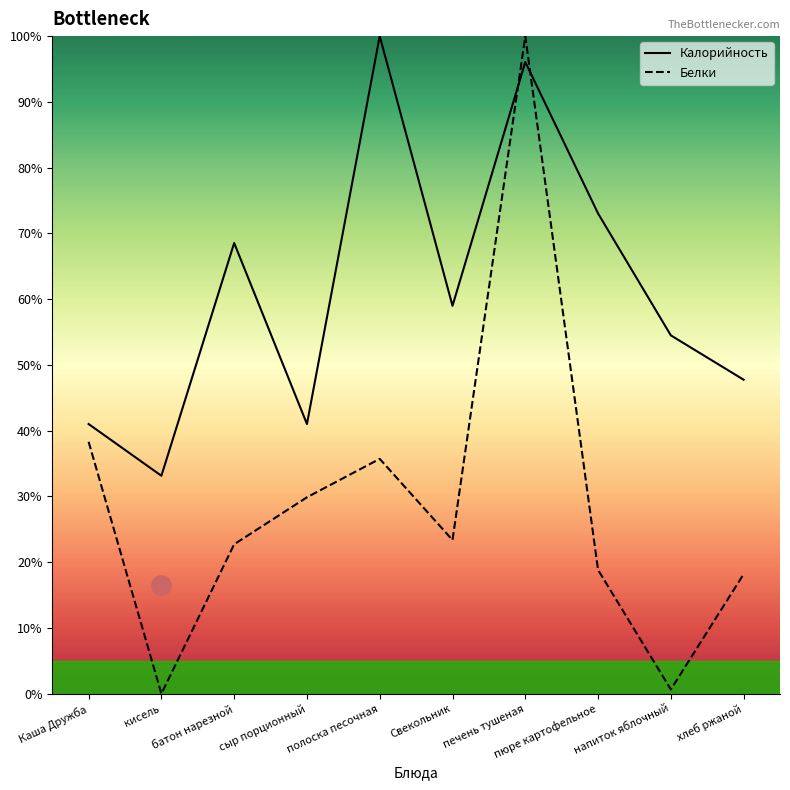

Reading left to right, list all the values displayed in this chart.

Калорийность: Каша Дружба=41.0	кисель=33.1	батон нарезной=68.5	сыр порционный=41.0	полоска песочная=100.0	Свекольник=59.0	печень тушеная=96.1	пюре картофельное=73.0	напиток яблочный=54.5	хлеб ржаной=47.8
Белки: Каша Дружба=38.3	кисель=0.0	батон нарезной=22.7	сыр порционный=29.9	полоска песочная=35.7	Свекольник=23.4	печень тушеная=100.0	пюре картофельное=18.8	напиток яблочный=0.6	хлеб ржаной=18.2